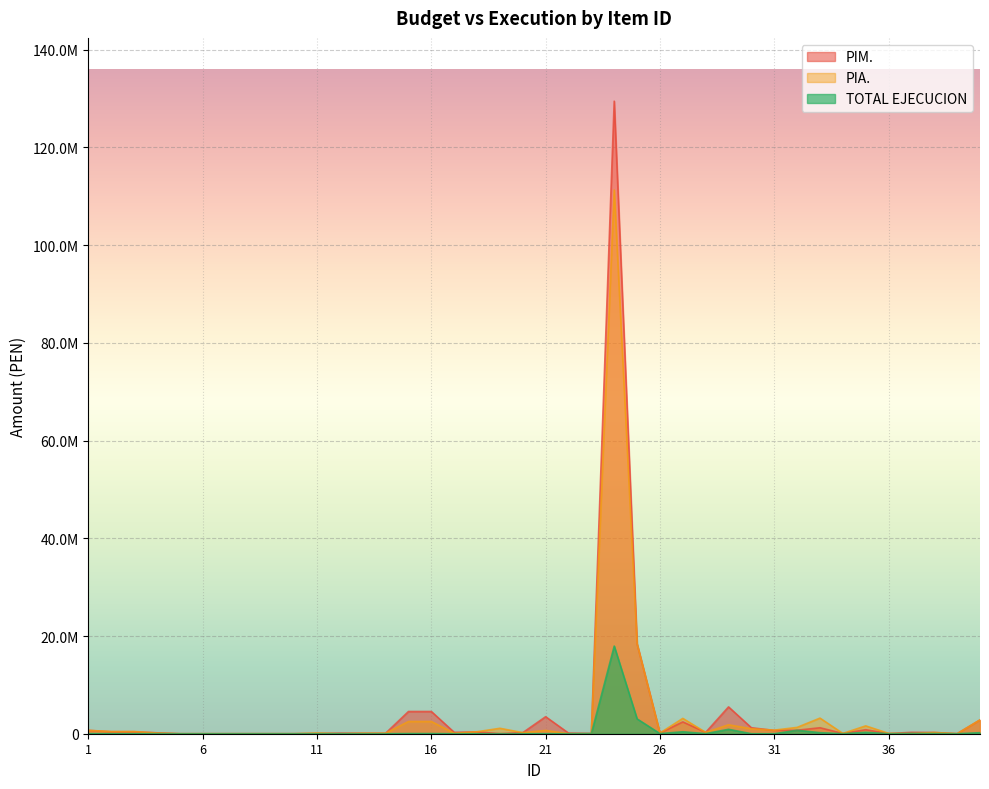

Does the chart display data point markers on the line(s)?

No